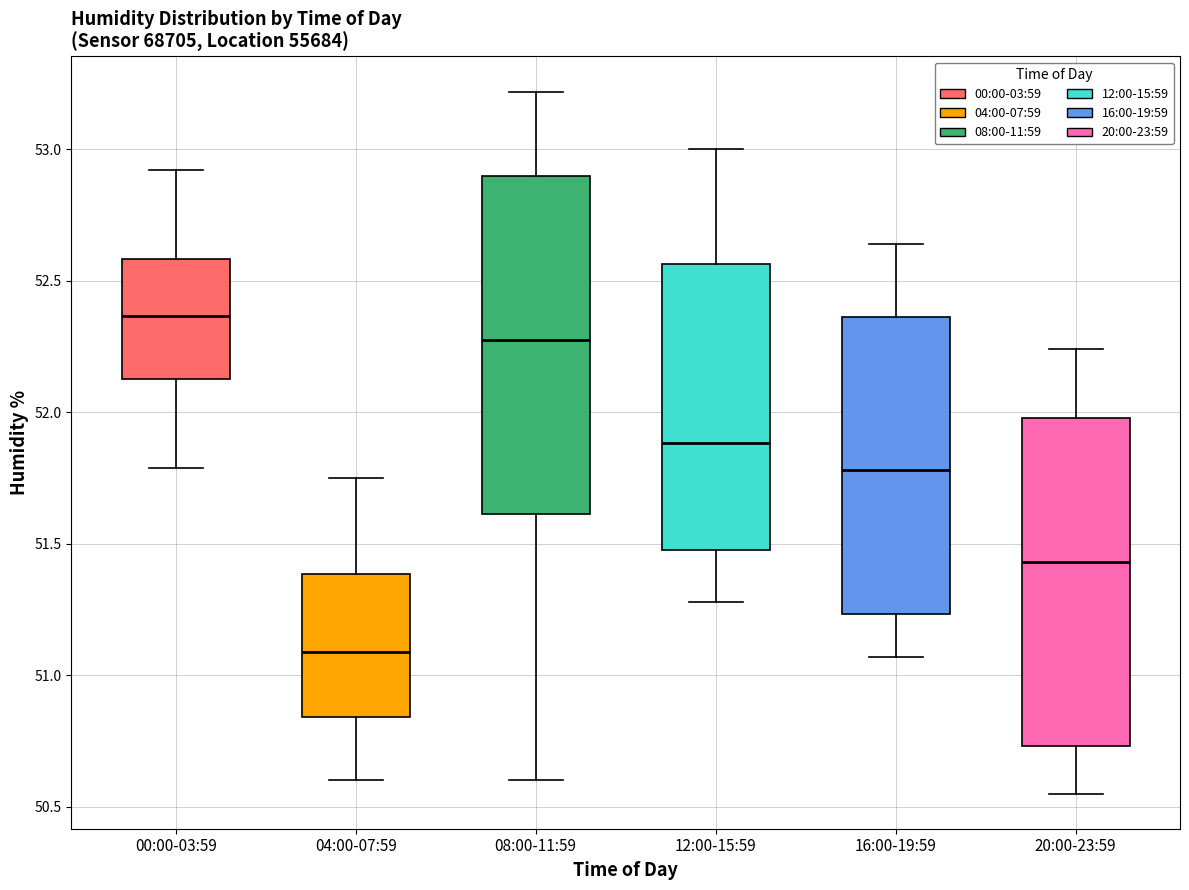

Reading left to right, transcribe this box plot: for each box, give where its median line is, the range the box spans, and where its two whiskers end, as read against the y-axis. The values are not printed on the chart, so give them approximately, as read against the axis.

00:00-03:59: median 52.35, box 52.15 to 52.60, whiskers 51.80 to 52.90
04:00-07:59: median 51.10, box 50.85 to 51.40, whiskers 50.60 to 51.75
08:00-11:59: median 52.30, box 51.60 to 52.90, whiskers 50.60 to 53.20
12:00-15:59: median 51.90, box 51.50 to 52.55, whiskers 51.30 to 53.00
16:00-19:59: median 51.80, box 51.25 to 52.35, whiskers 51.05 to 52.65
20:00-23:59: median 51.45, box 50.75 to 52.00, whiskers 50.55 to 52.25